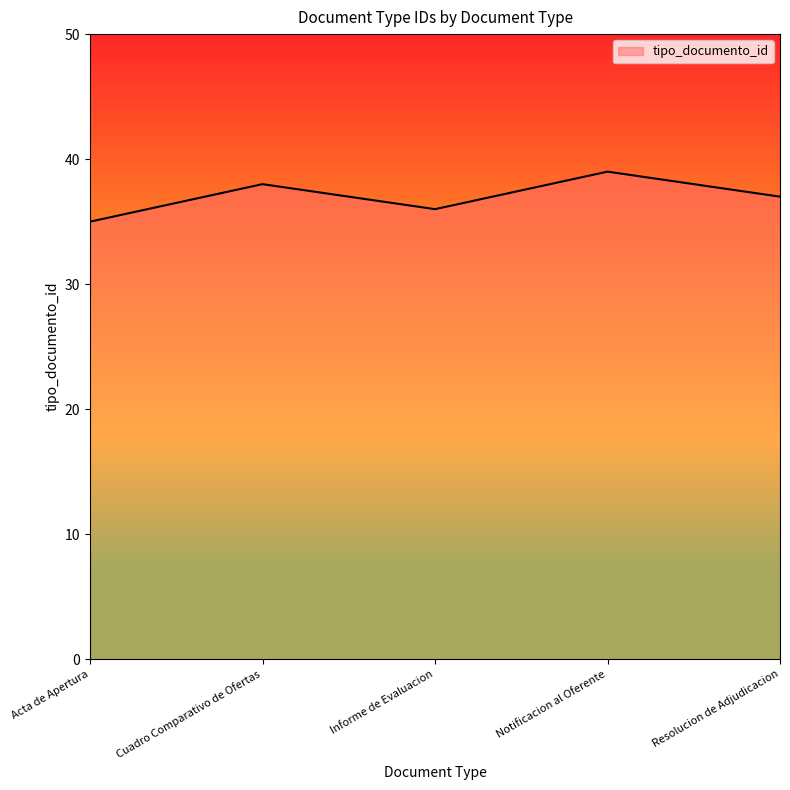

Is it true that the value at Informe de Evaluacion is 36?

True